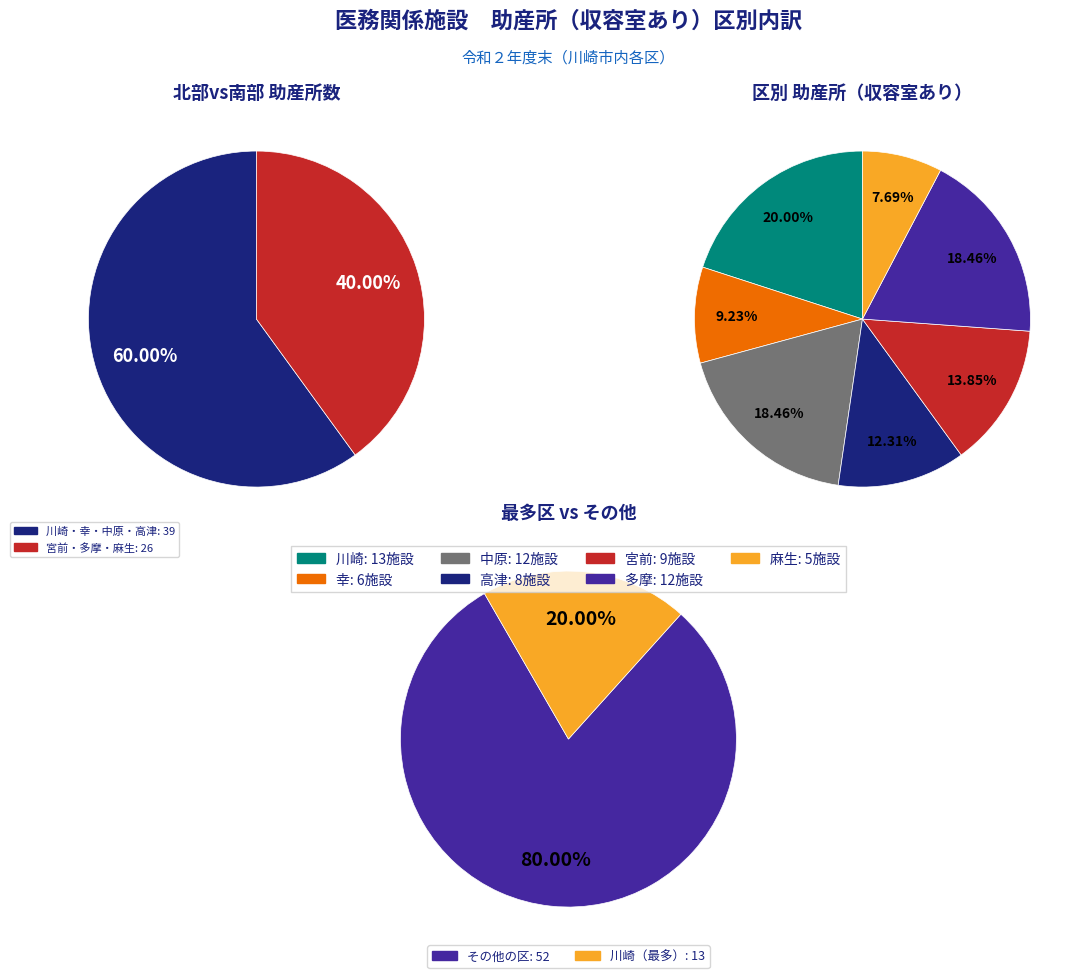

Combined, what portion of the pie is 多摩 and 幸?

27.7%